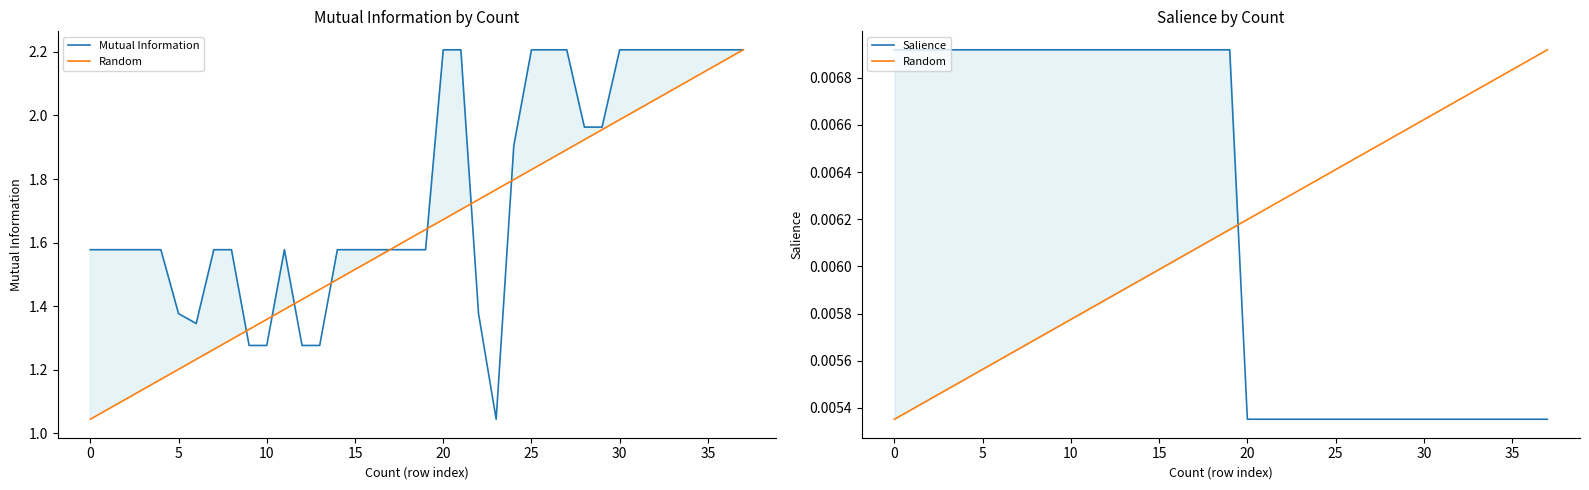

What are all the series names shown in the legend?

Mutual Information, Random, Salience